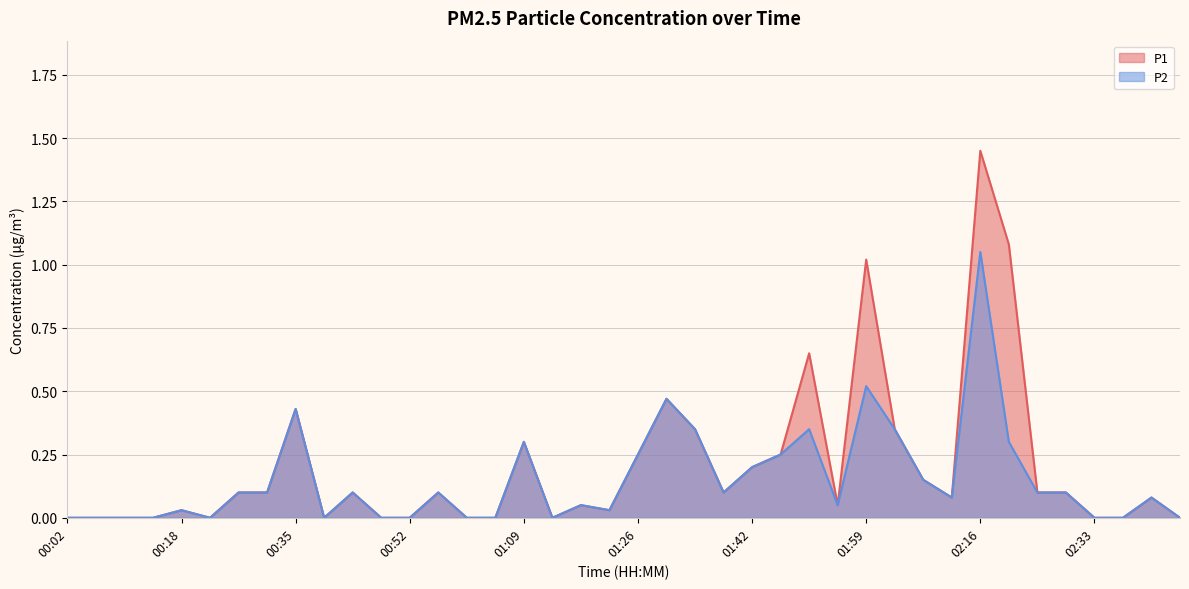

Does the chart display data point markers on the line(s)?

No